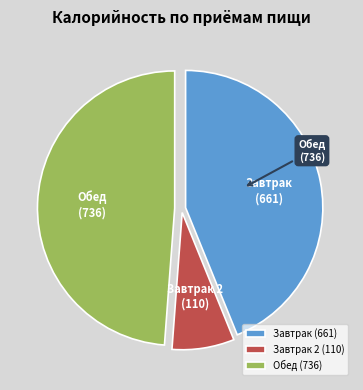

How many segments does this pie chart have?

3